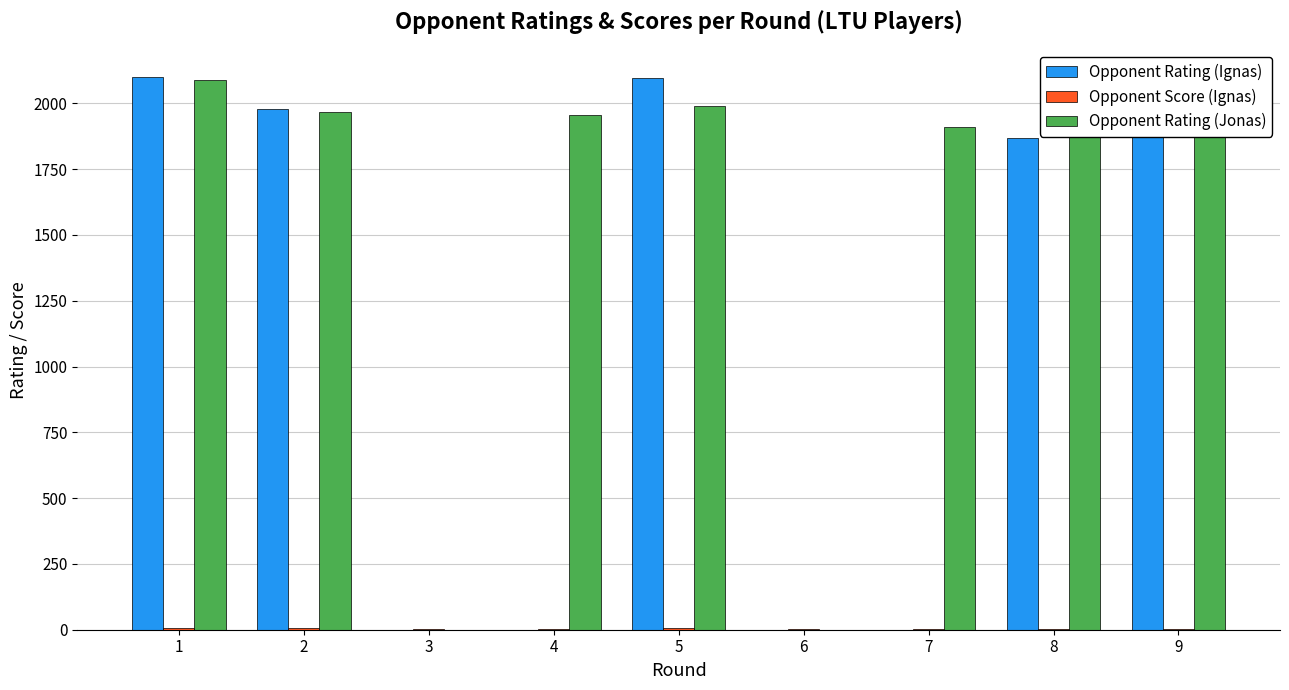

Which series changed the most between 4 and 5?

Opponent Rating (Ignas)